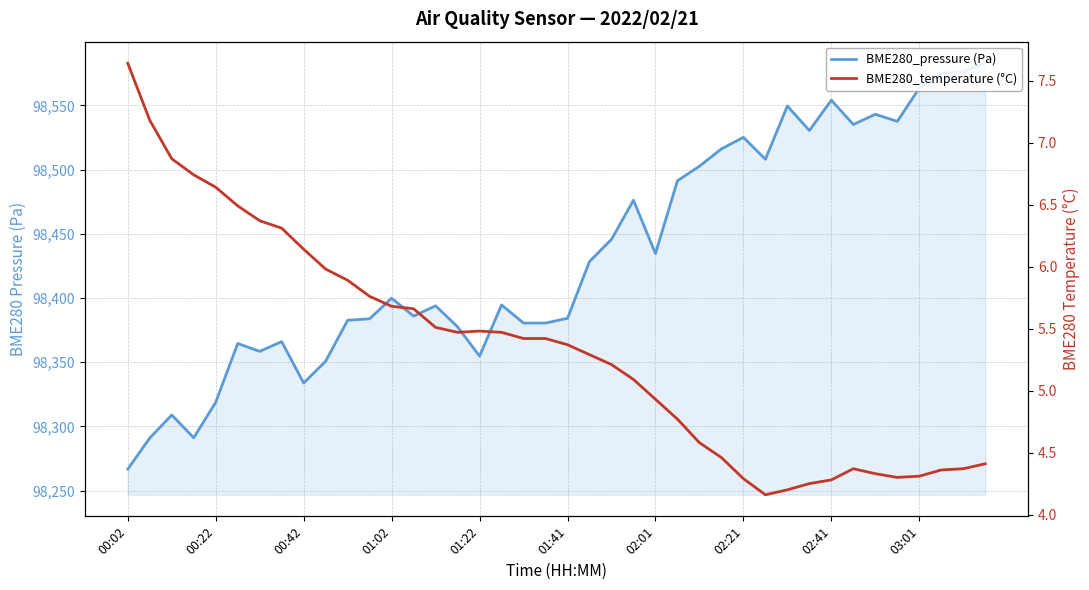

Is it true that BME280_temperature (°C) equals 2.3 at 02:21?

False